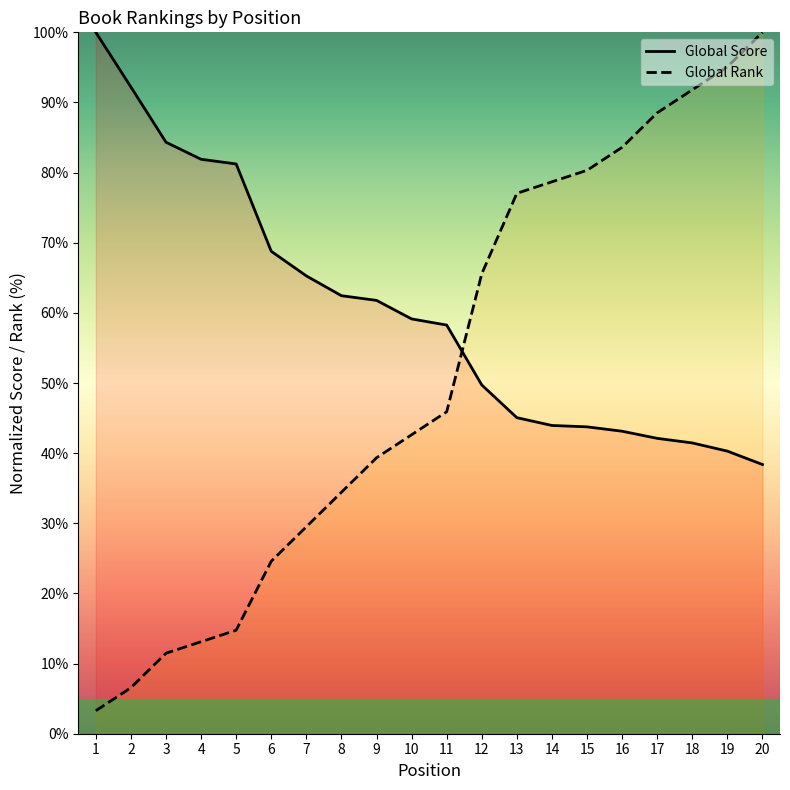

How many series are shown in this chart?

2